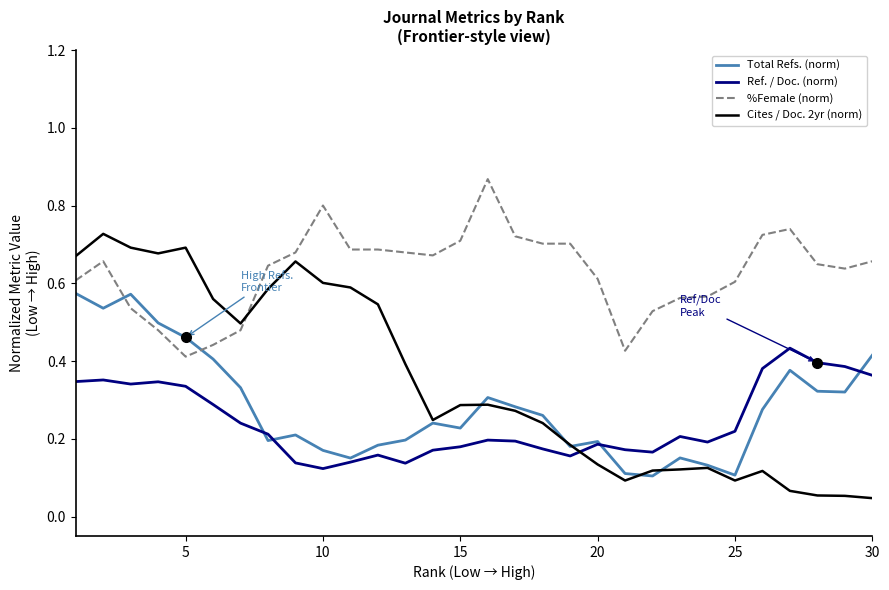

What are all the series names shown in the legend?

Total Refs. (norm), Ref. / Doc. (norm), %Female (norm), Cites / Doc. 2yr (norm)